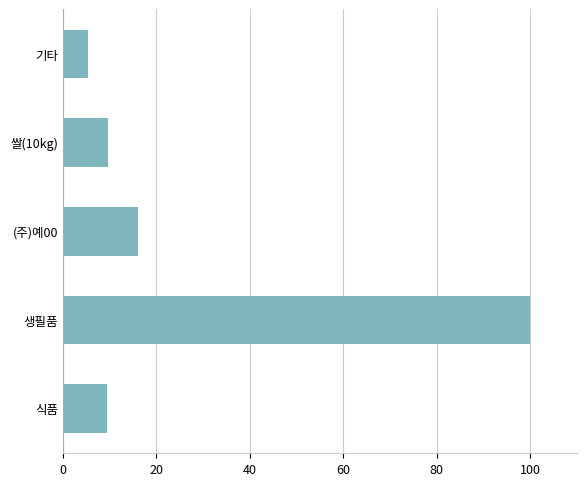

Is it true that the value at 생필품 is 20.6?

False